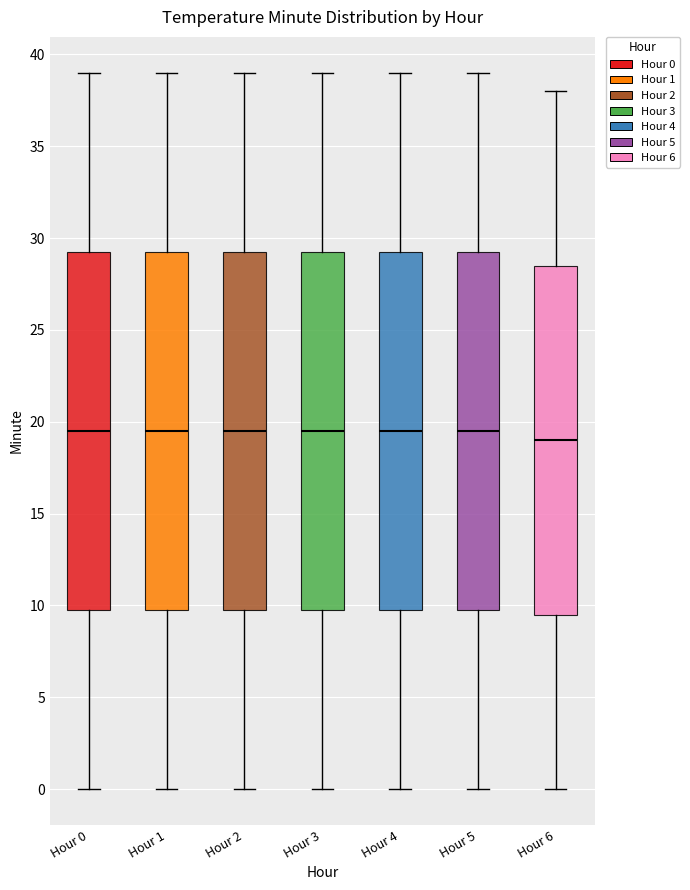

Where is the upper edge of the box for Hour 6 on the y-axis? The values are not printed on the chart, so give them approximately, as read against the axis.

28.5